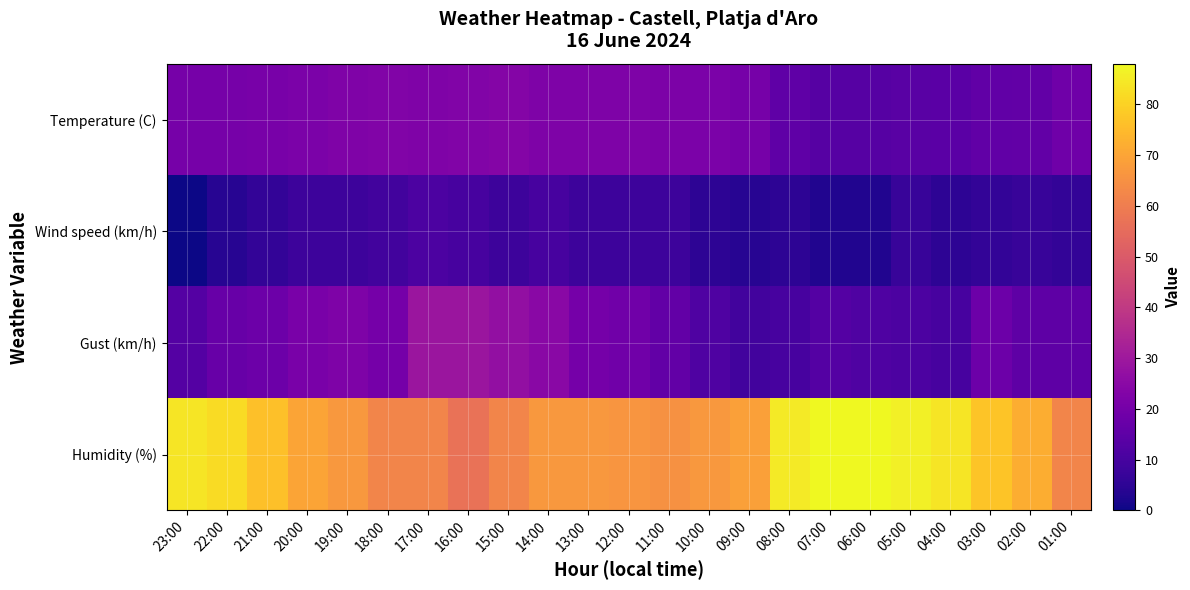

Rank the series at 15:00 from lowest to highest value.

Wind speed (km/h), Temperature (C), Gust (km/h), Humidity (%)